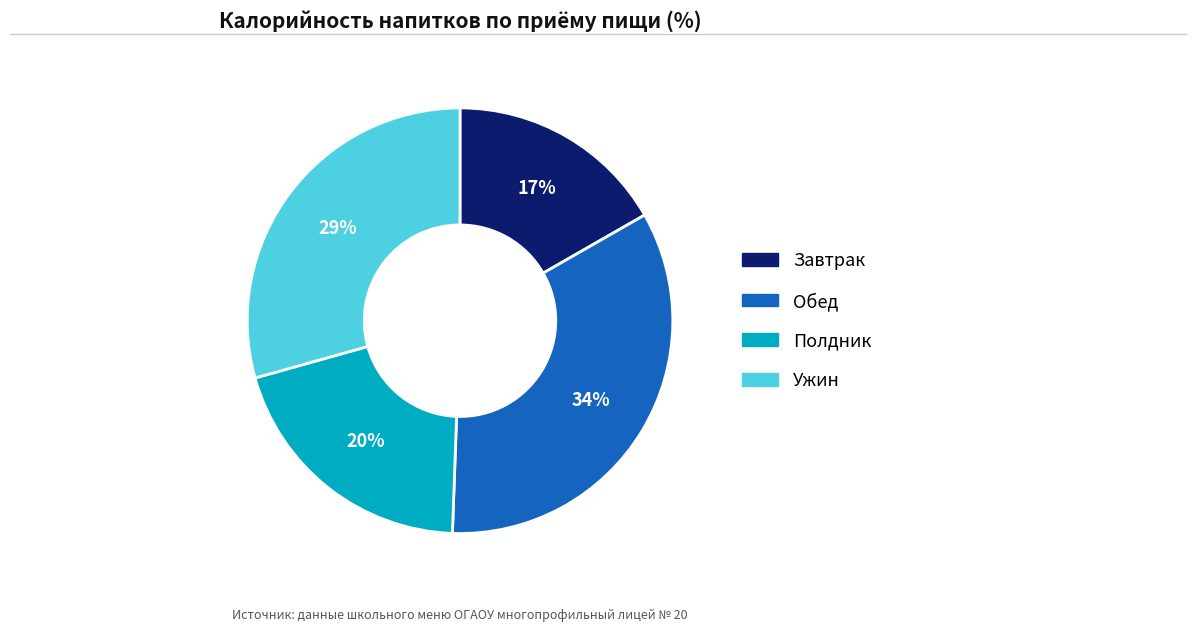

True or false: Ужин accounts for 41% of the total.

False